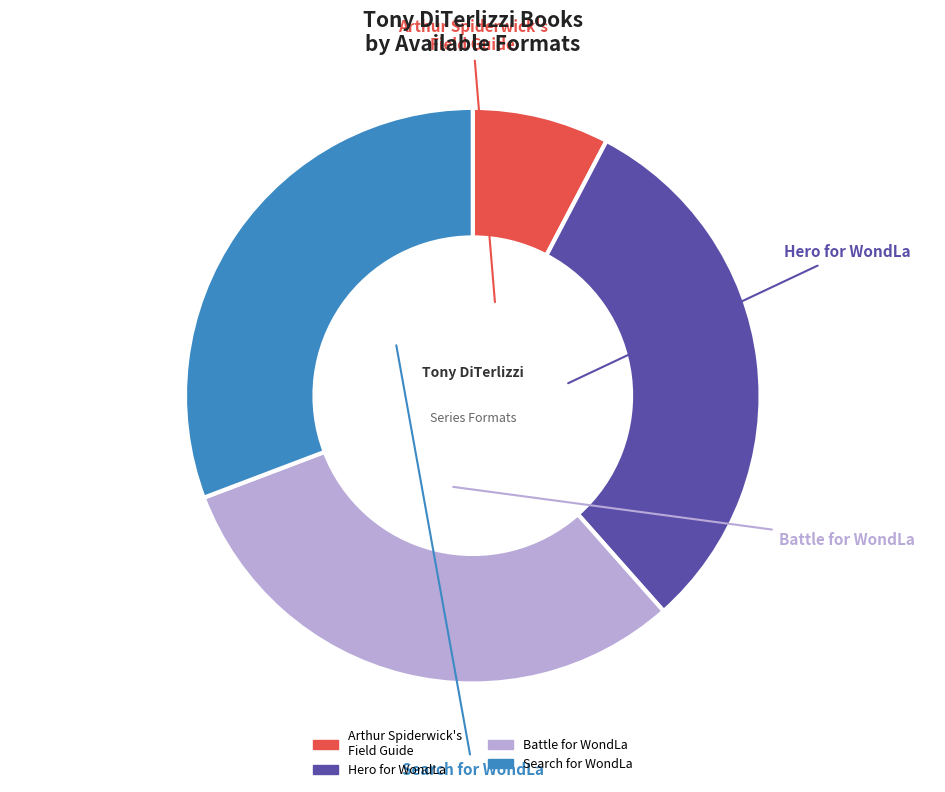

Which slice is the largest?

Hero for WondLa